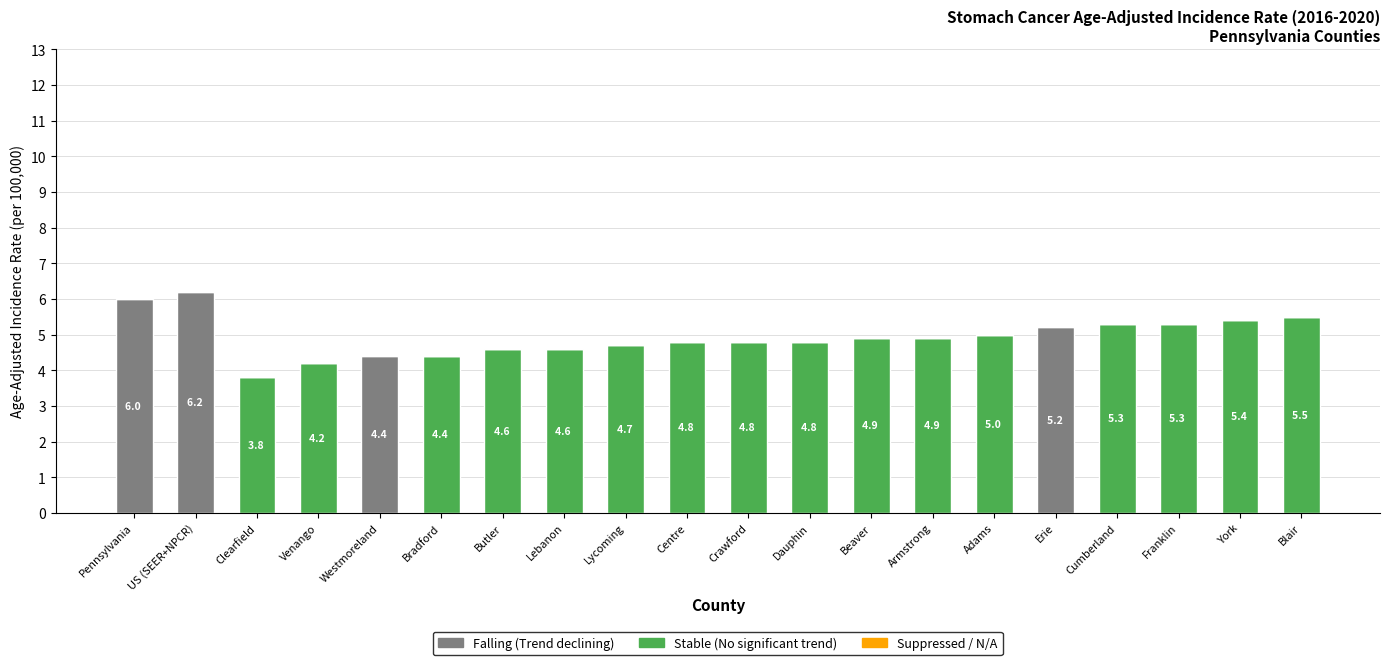

At which category is the sum across all series the highest?

US (SEER+NPCR)